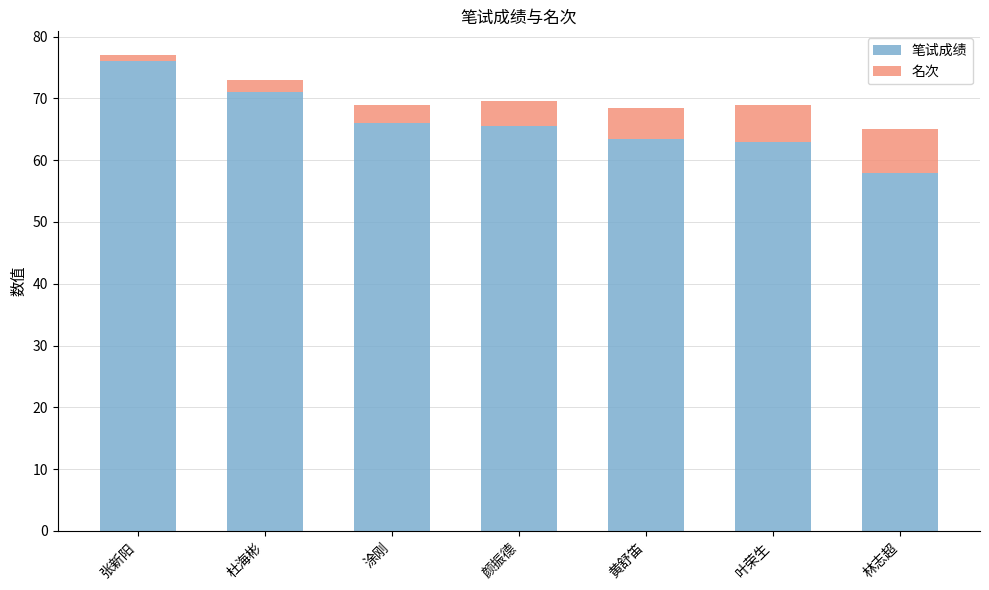

The 笔试成绩 series shows 65.5 at 颜振德. True or false?

True